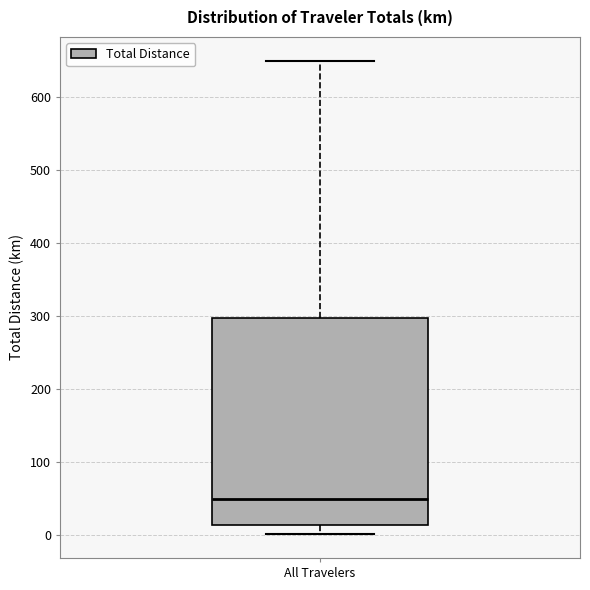

Transcribe this box plot: give where the median line is, the range the box spans, and where the two whiskers end, as read against the y-axis. The values are not printed on the chart, so give them approximately, as read against the axis.

median 50, box 10 to 300, whiskers 0 to 650